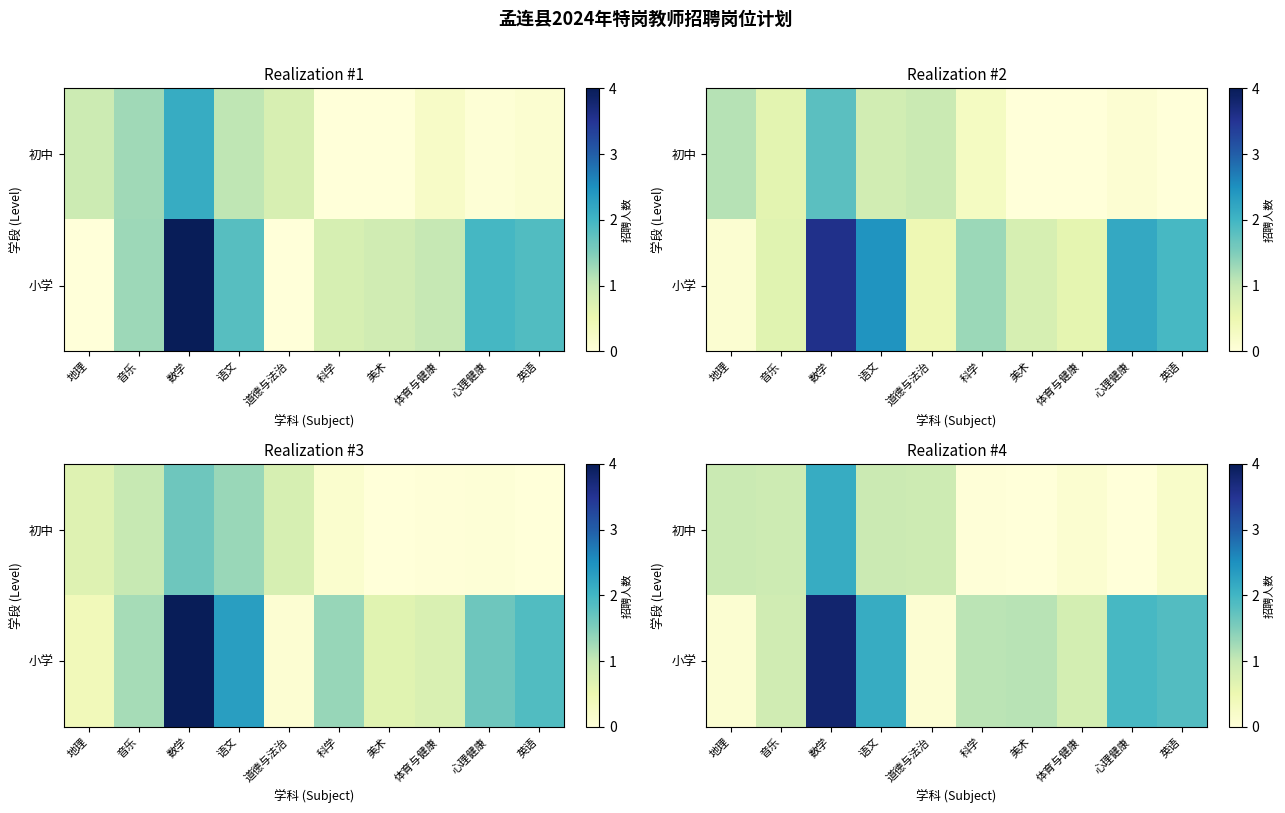

List the series in order of their overall mean, highest first.

小学, 初中